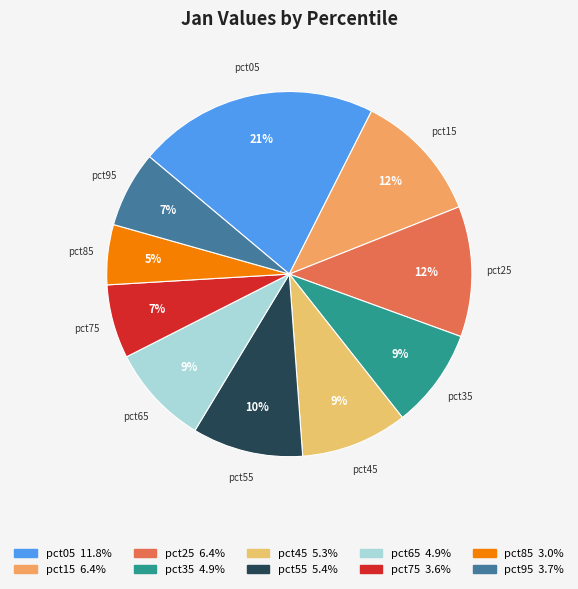

Does pct15 account for over 50% of the chart?

No